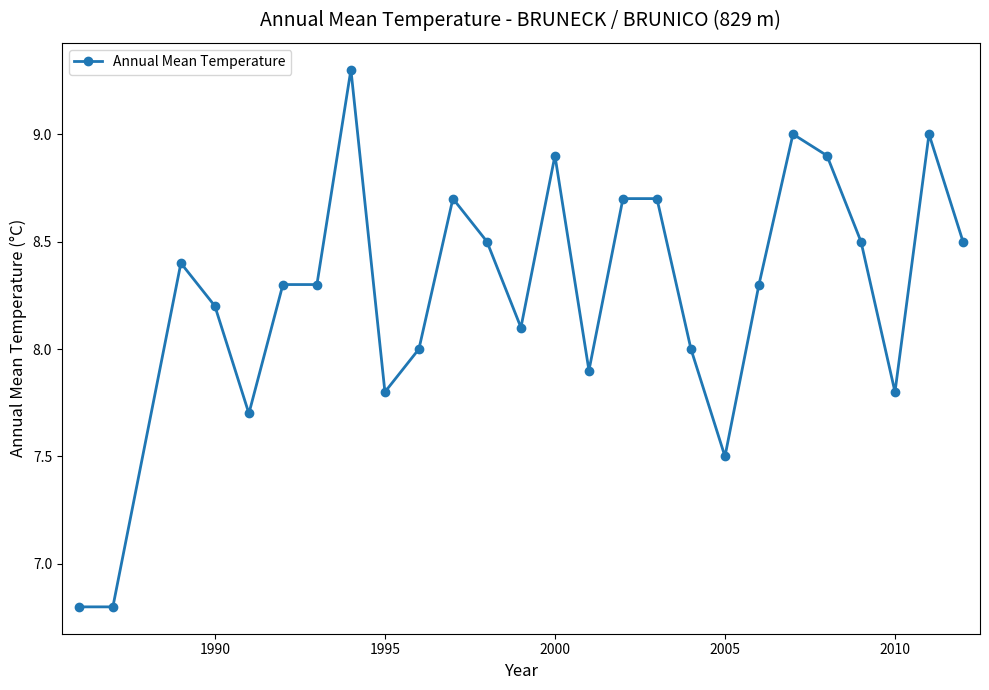

How many lines are shown in the chart?

1